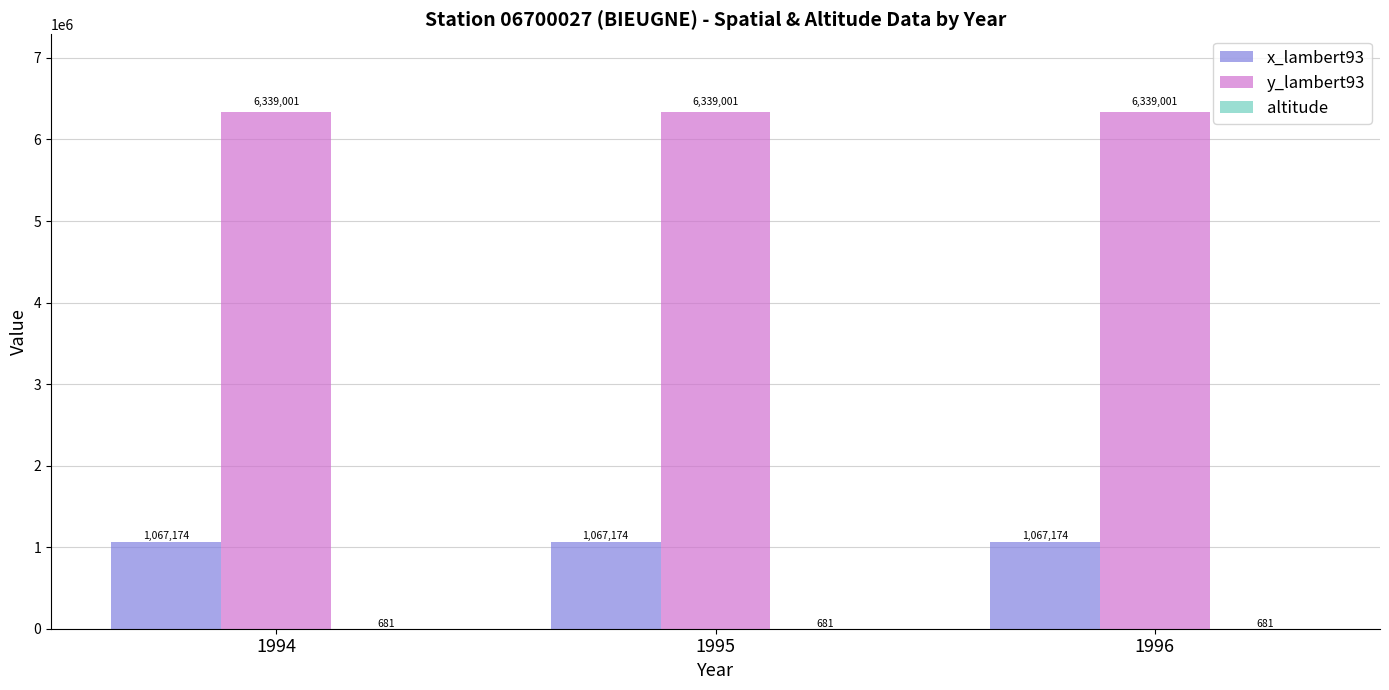

Which series has the largest total across all categories?

y_lambert93